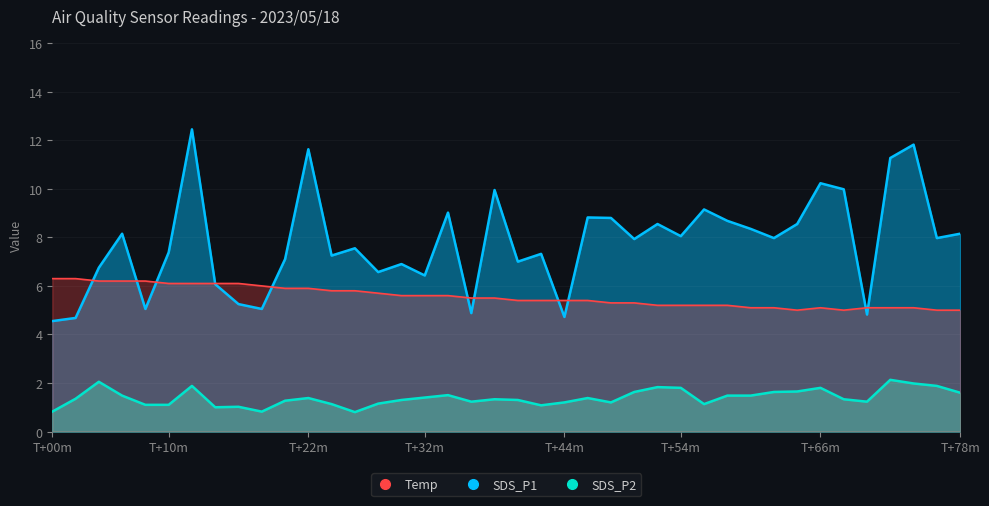

Which series has the largest total across all categories?

SDS_P1